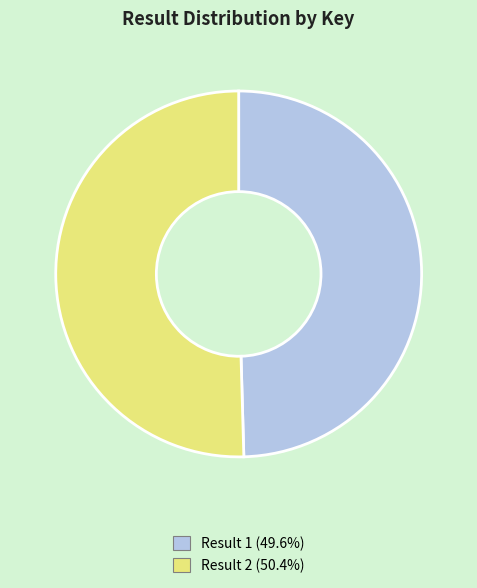

Is there any slice that represents more than half of the pie?

Yes